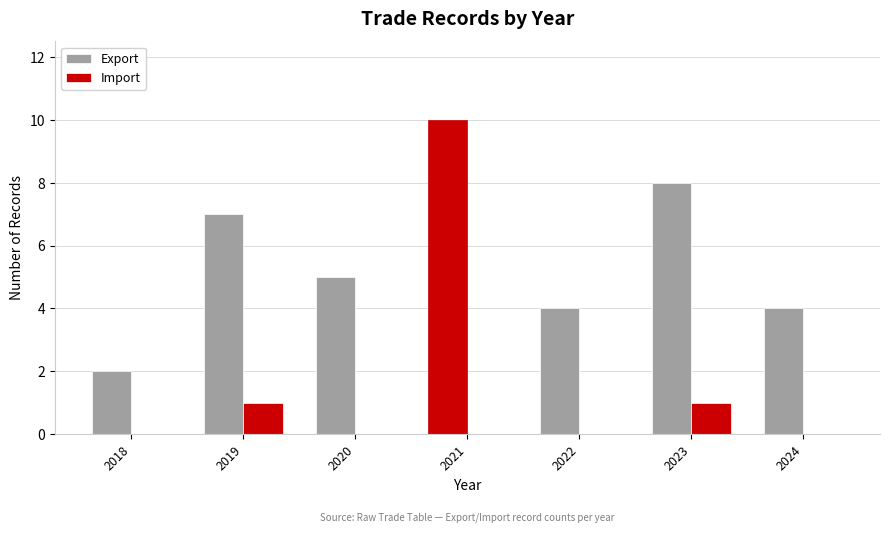

What is the maximum value shown in the chart?

10